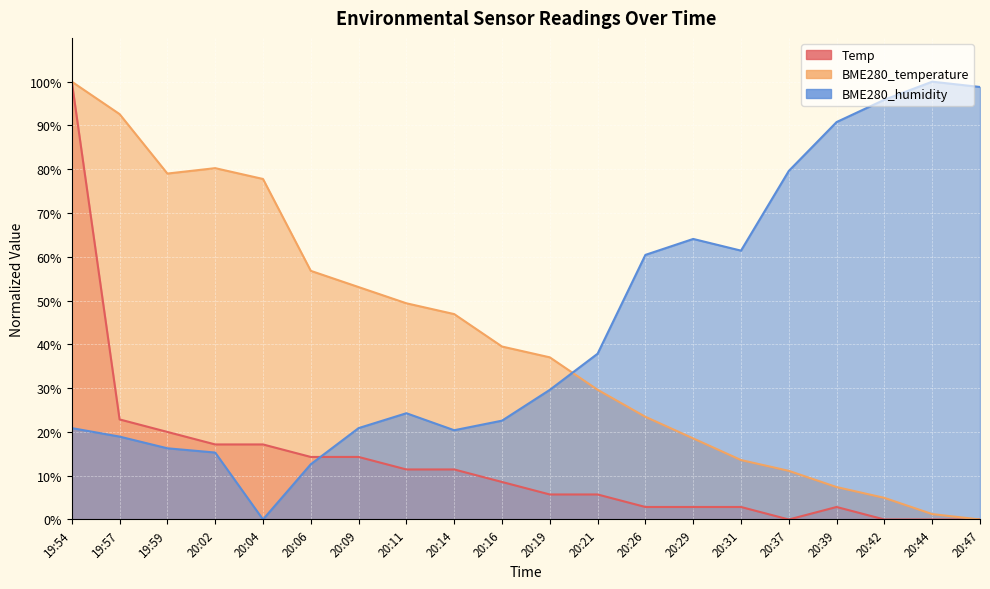

What is the total value across all series at 20:21?

73.2